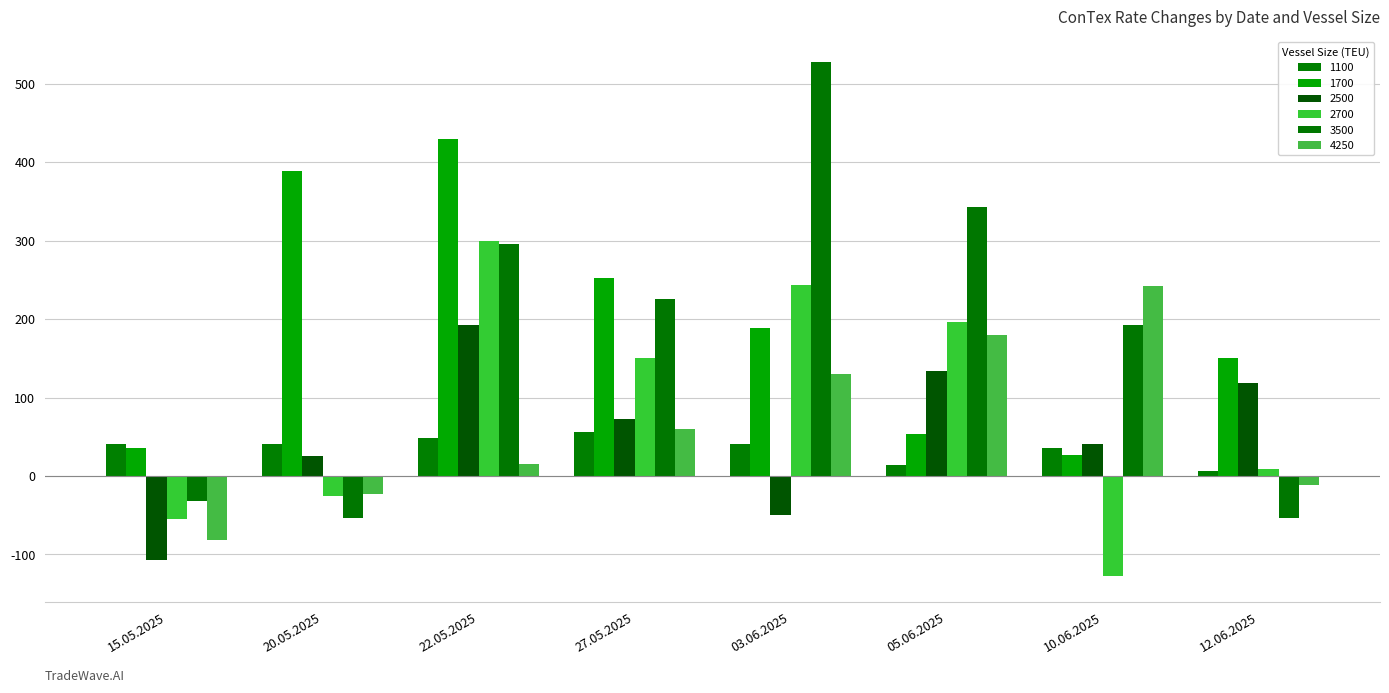

What is the label of the 4th bar from the right?

03.06.2025